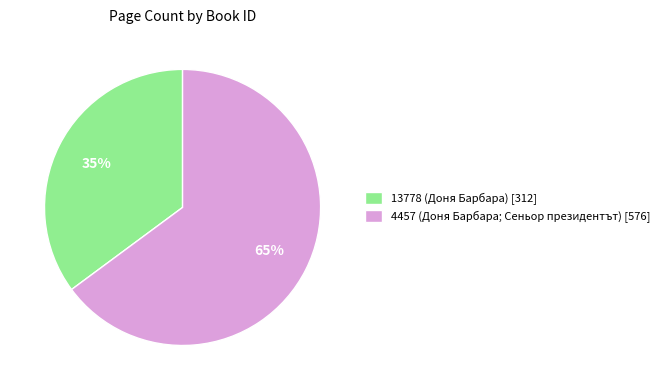

The 13778 (Доня Барбара) [312] slice represents 35% of the pie. True or false?

True